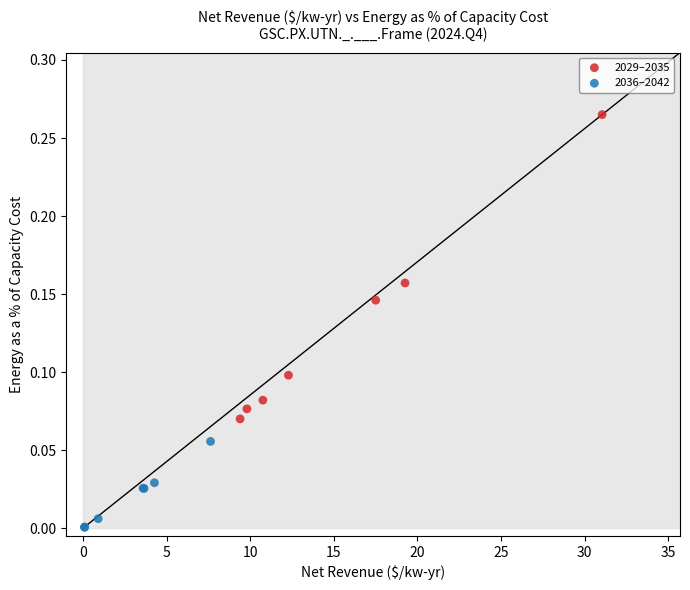

Which series reaches the maximum Y coordinate?

2029–2035